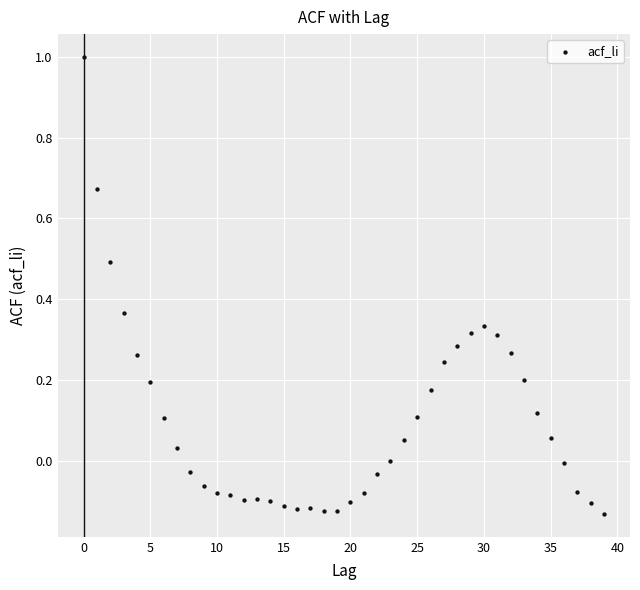

What is the range of Y values (max minus min)?

1.1